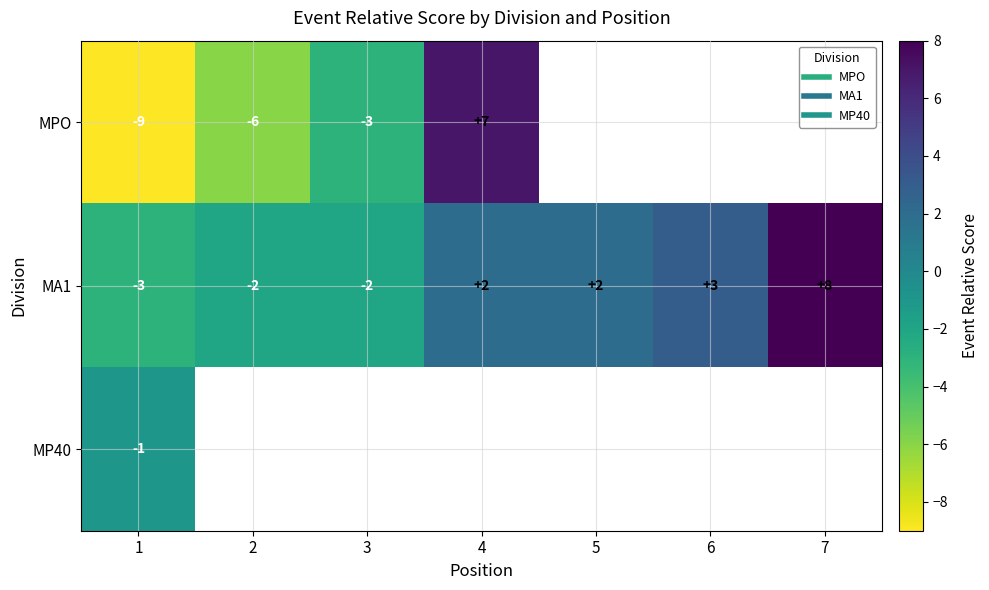

Rank the categories by MA1 value from lowest to highest.

1, 2, 3, 4, 5, 6, 7